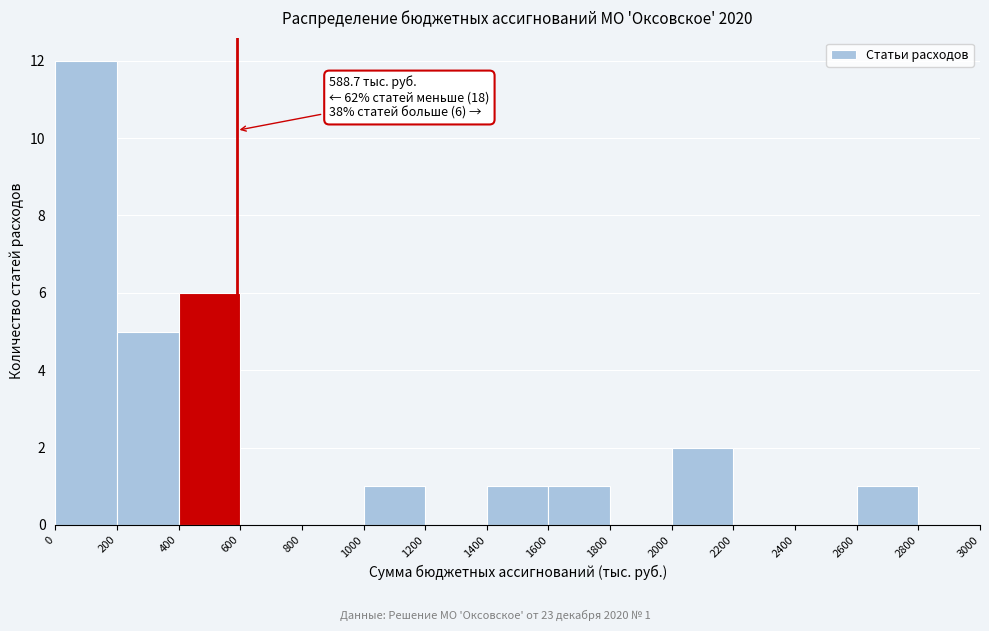

Over which range of the x-axis is the bar tallest?

0 to 200